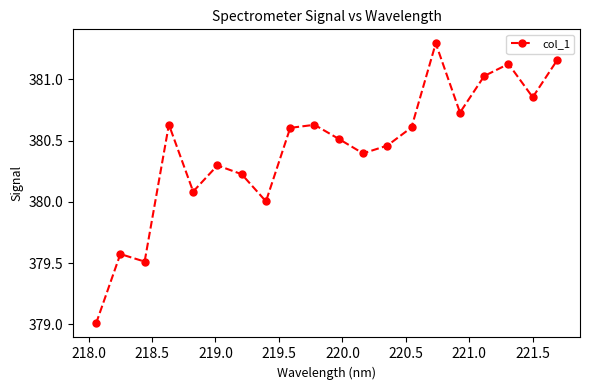

What is the greatest value displayed?

381.3